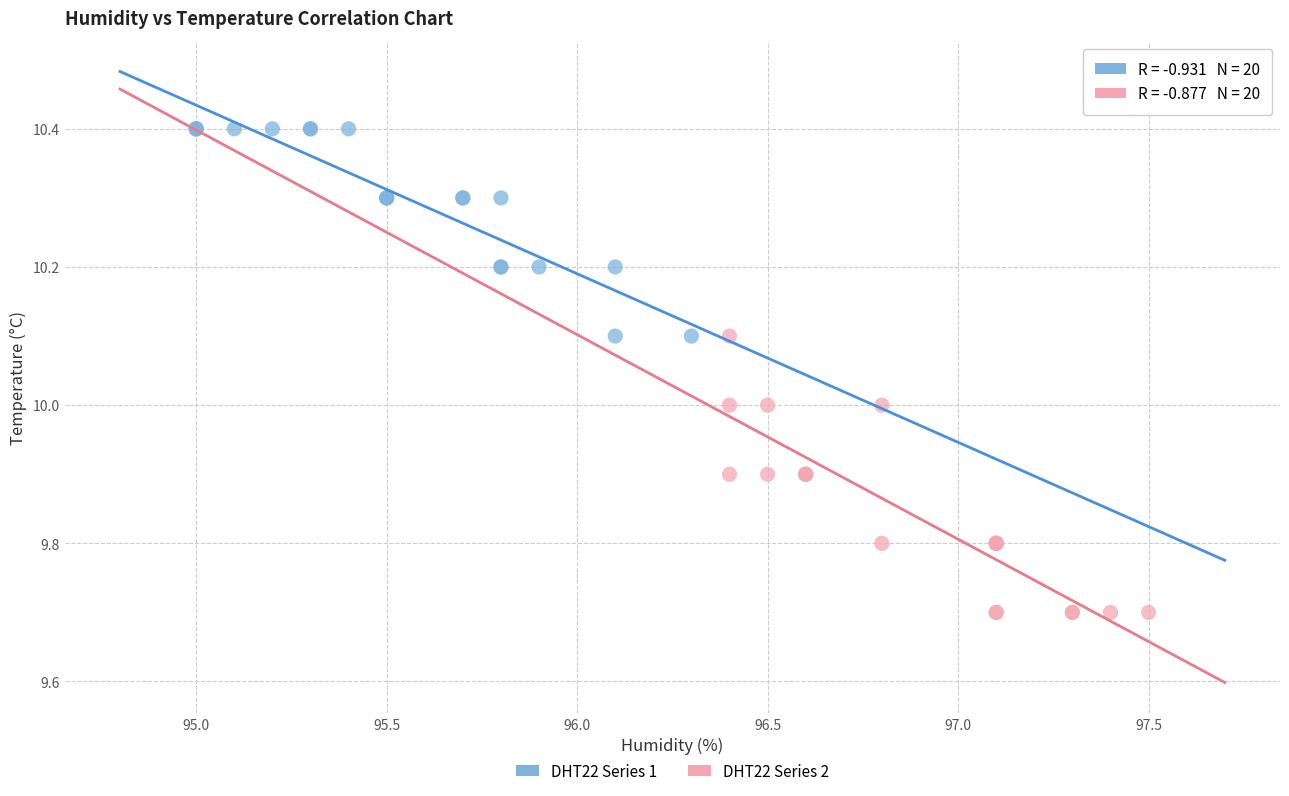

Which series has the widest spread of Y values?

DHT22 Series 2